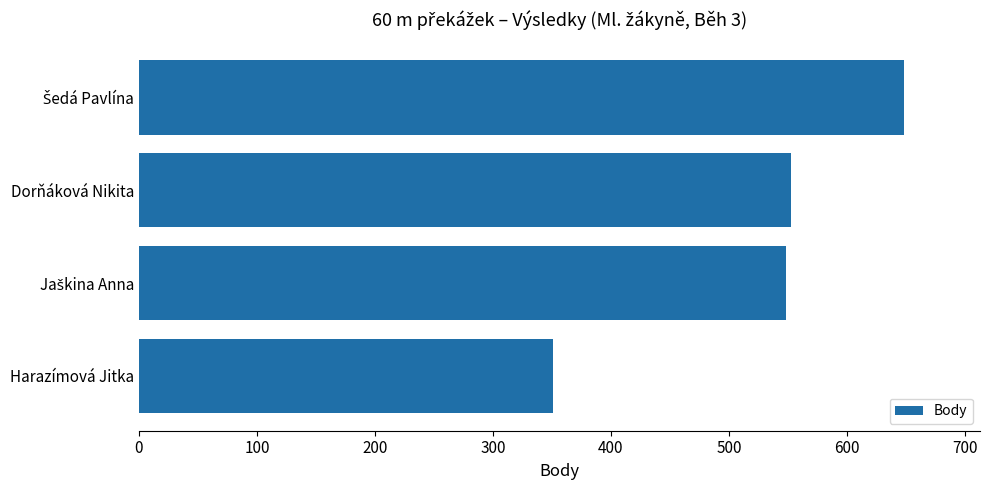

The value at Harazímová Jitka is 351. True or false?

True